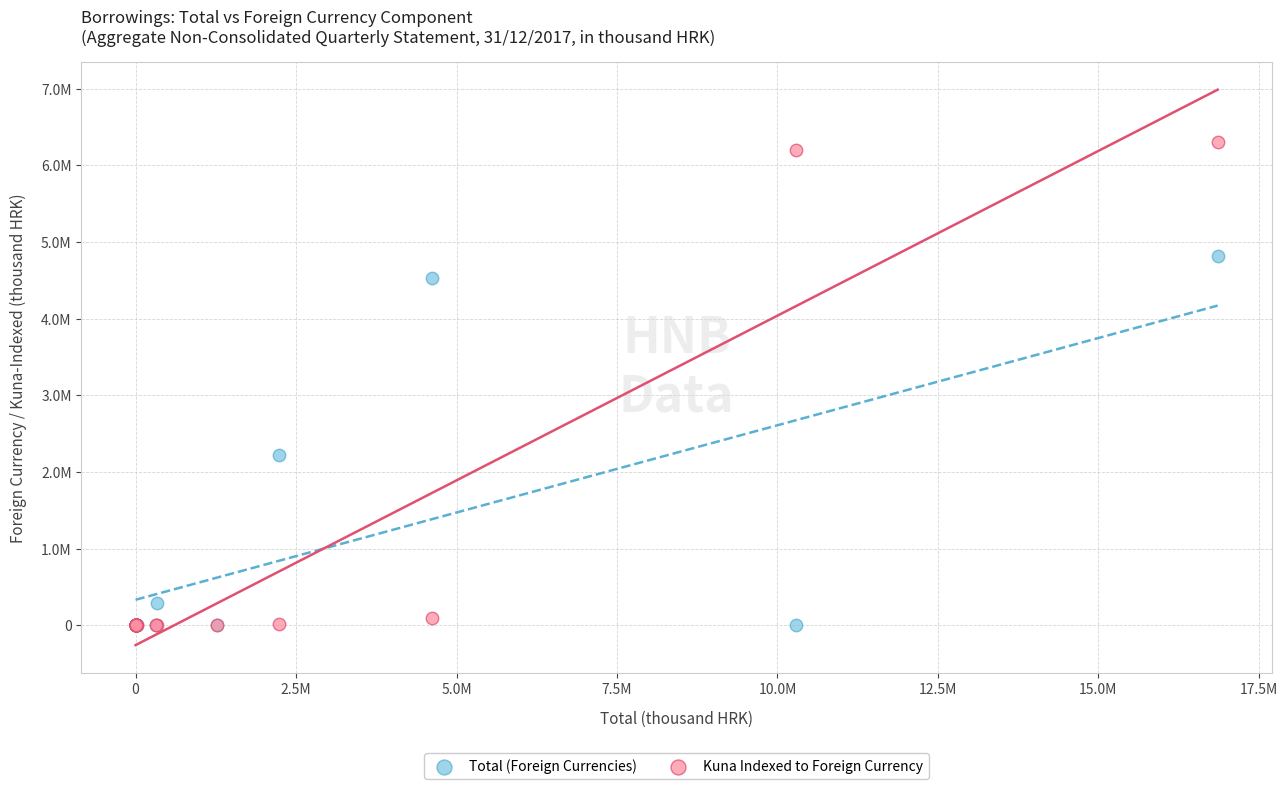

What are all the series names shown in the legend?

Total (Foreign Currencies), Kuna Indexed to Foreign Currency